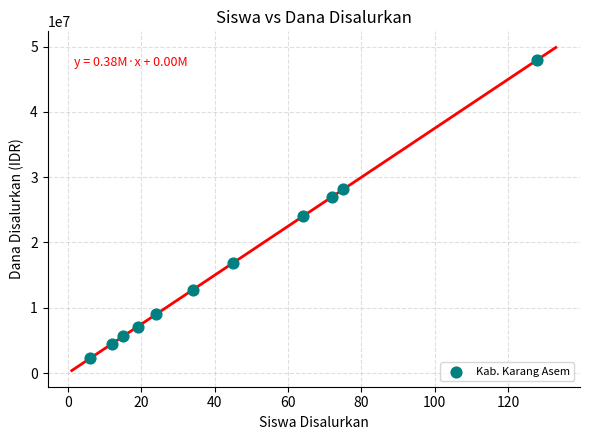

What Y value in the scatter plot is closest to 25125000?

24000000